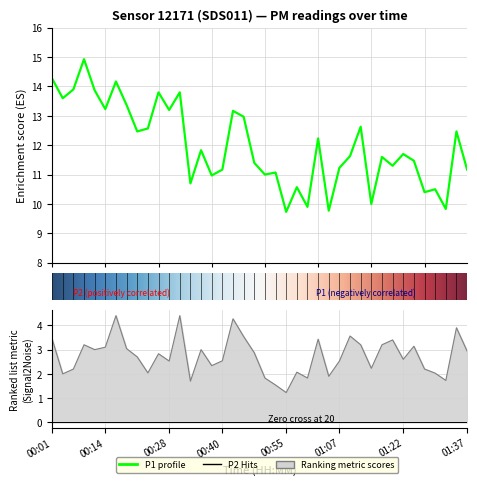

Approximately how many times larger is the value at 9 compared to 22?

1.3